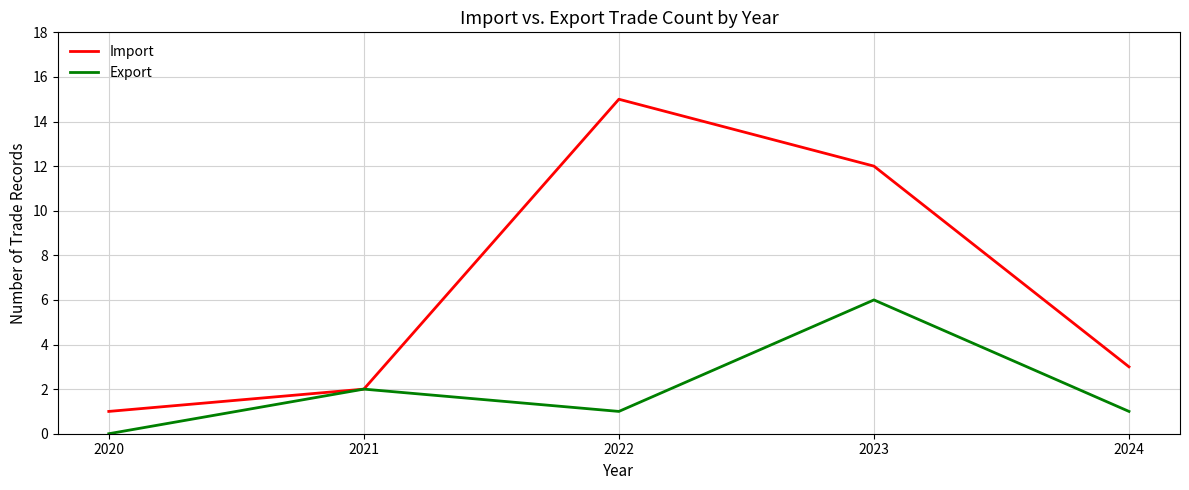

Which series has the widest spread of values?

Import